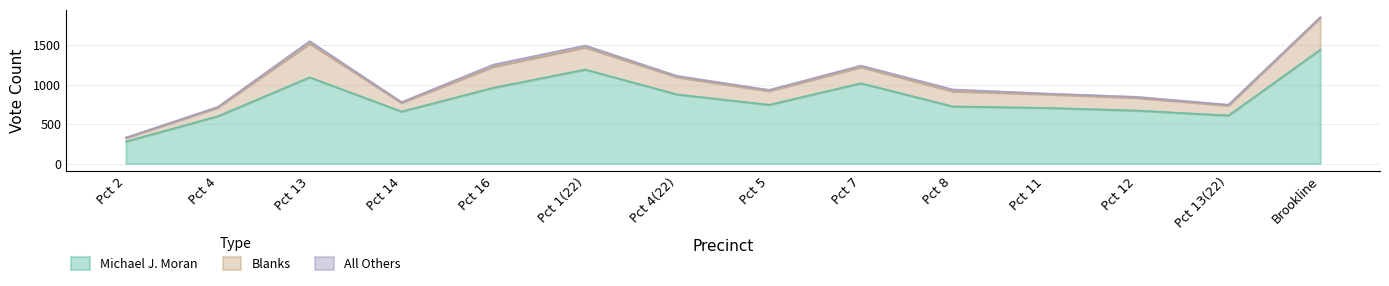

Reading right to left, transcribe all the data shown in this chart.

Michael J. Moran: 1444	610	673	707	725	1019	746	877	1193	962	660	1094	601	280
Blanks: 407	127	161	173	192	205	174	219	281	267	111	428	109	47
All Others: 6	10	13	10	23	19	15	16	24	27	9	31	9	3